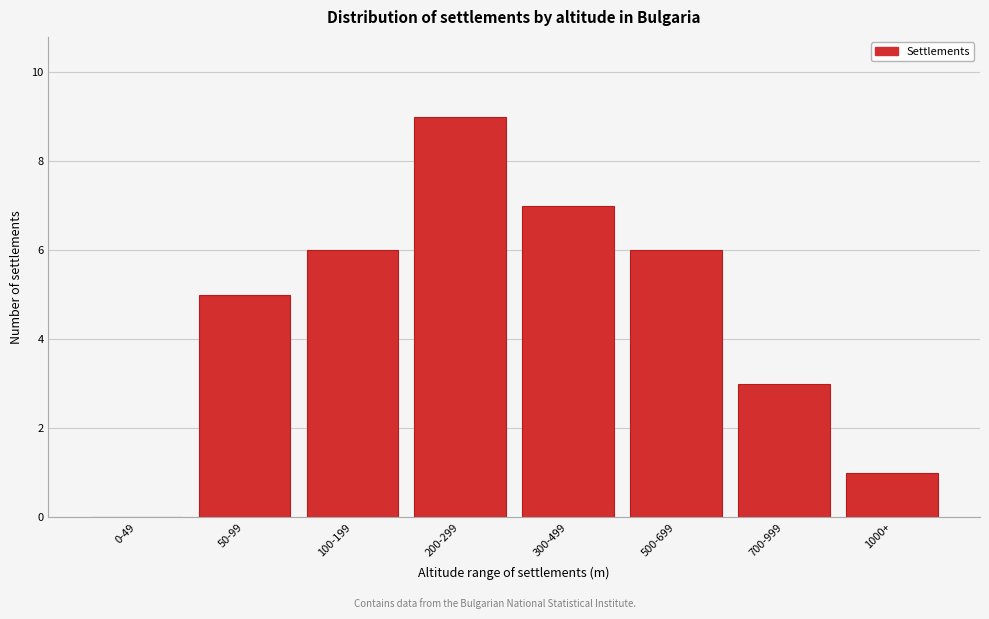

Reading right to left, what are all the values shown in this chart?

1000+=1	700-999=3	500-699=6	300-499=7	200-299=9	100-199=6	50-99=5	0-49=0